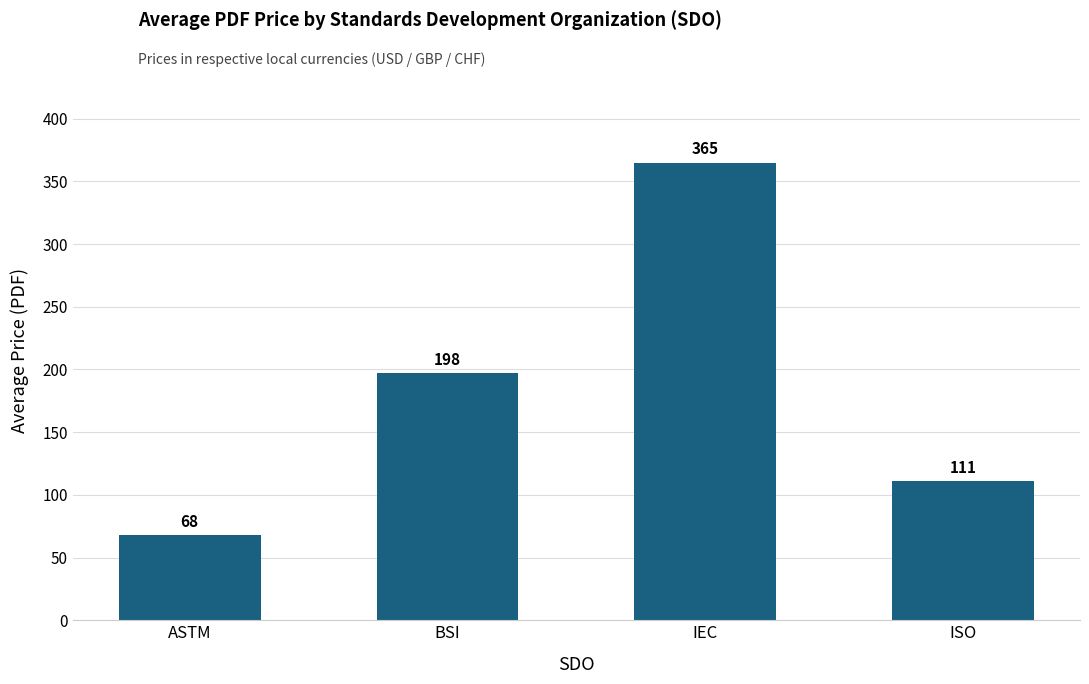

What position from the left is ISO?

4